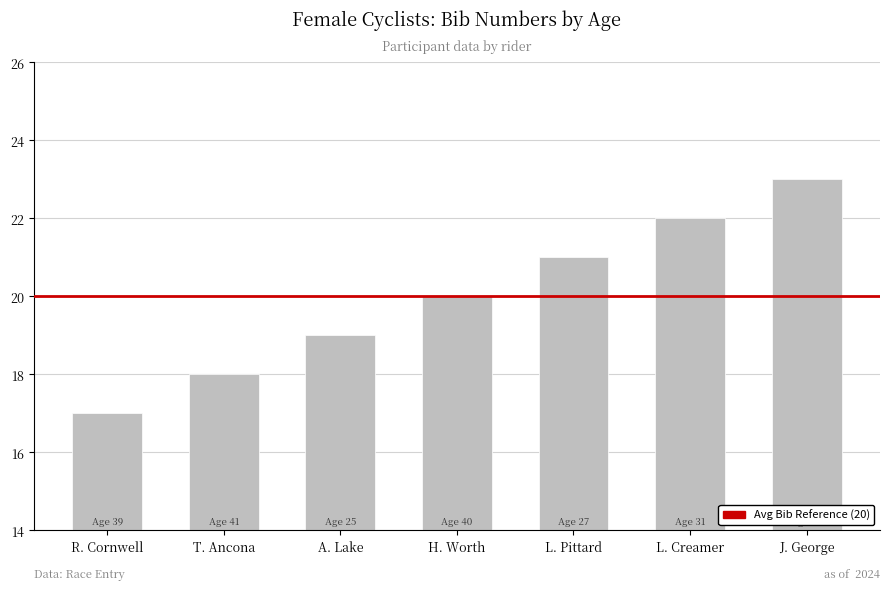

What is the maximum value shown in the chart?

23